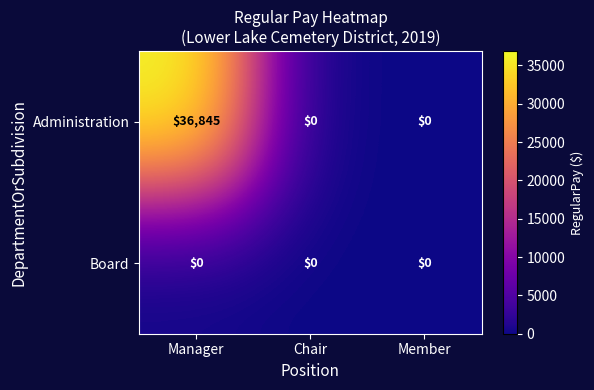

Between Manager and Member, which series saw the biggest shift?

Administration